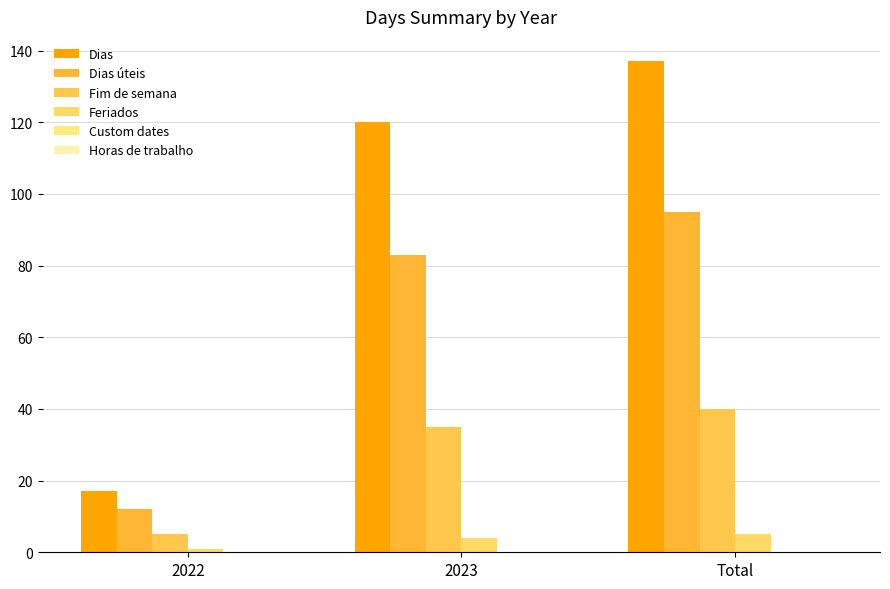

What is the spread (max minus min) of values at 2023?

116